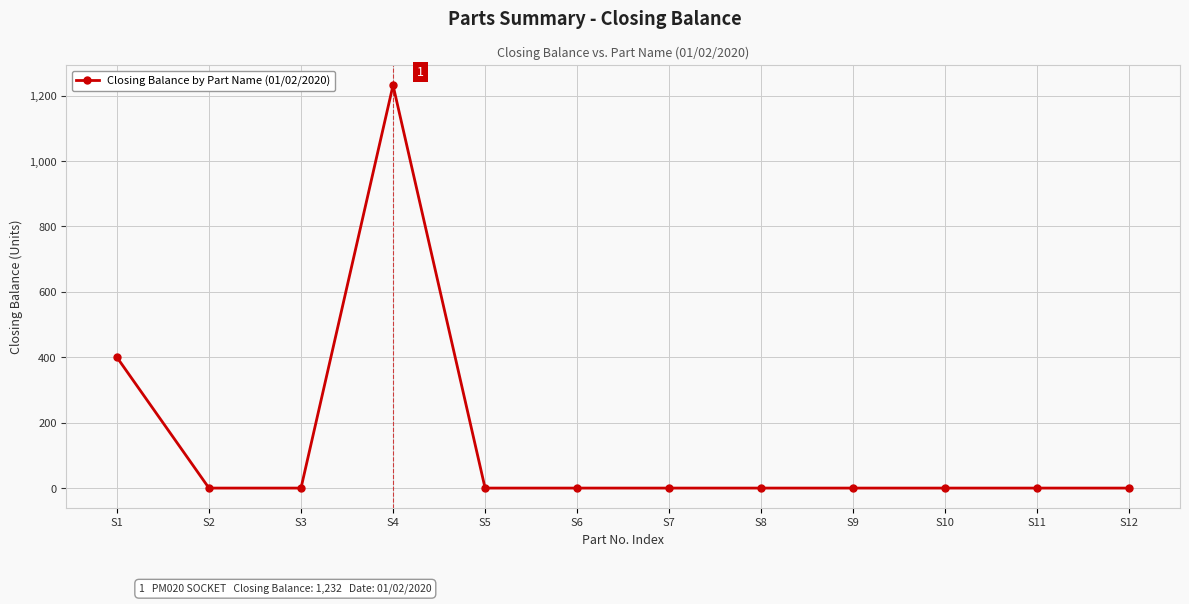

What is the change in value from S1 to S6?

-400